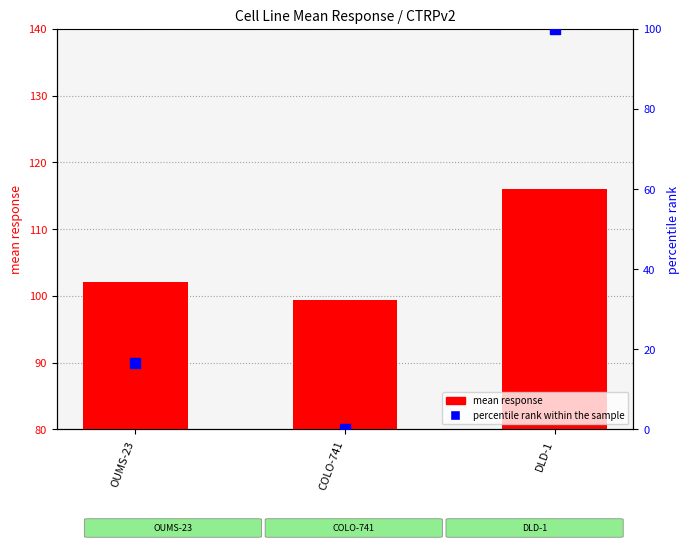

What is the total value across all series at OUMS-23?

118.6